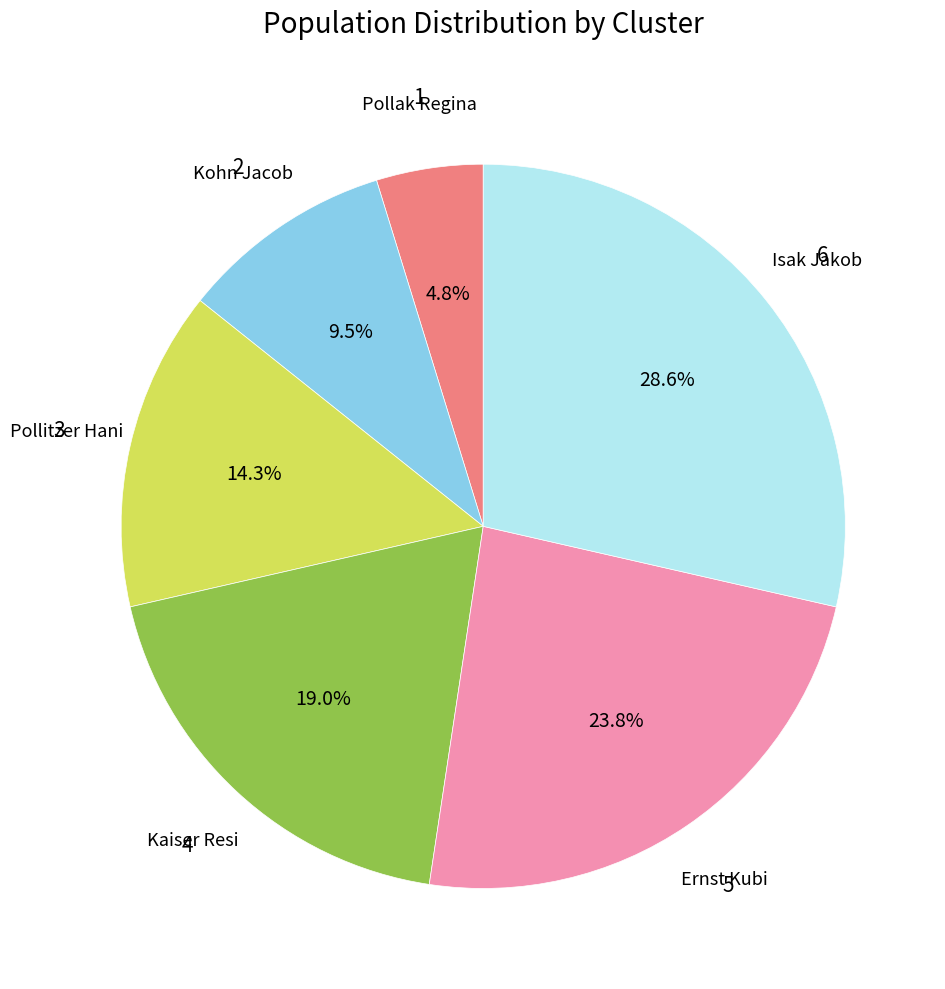

How many segments does this pie chart have?

6